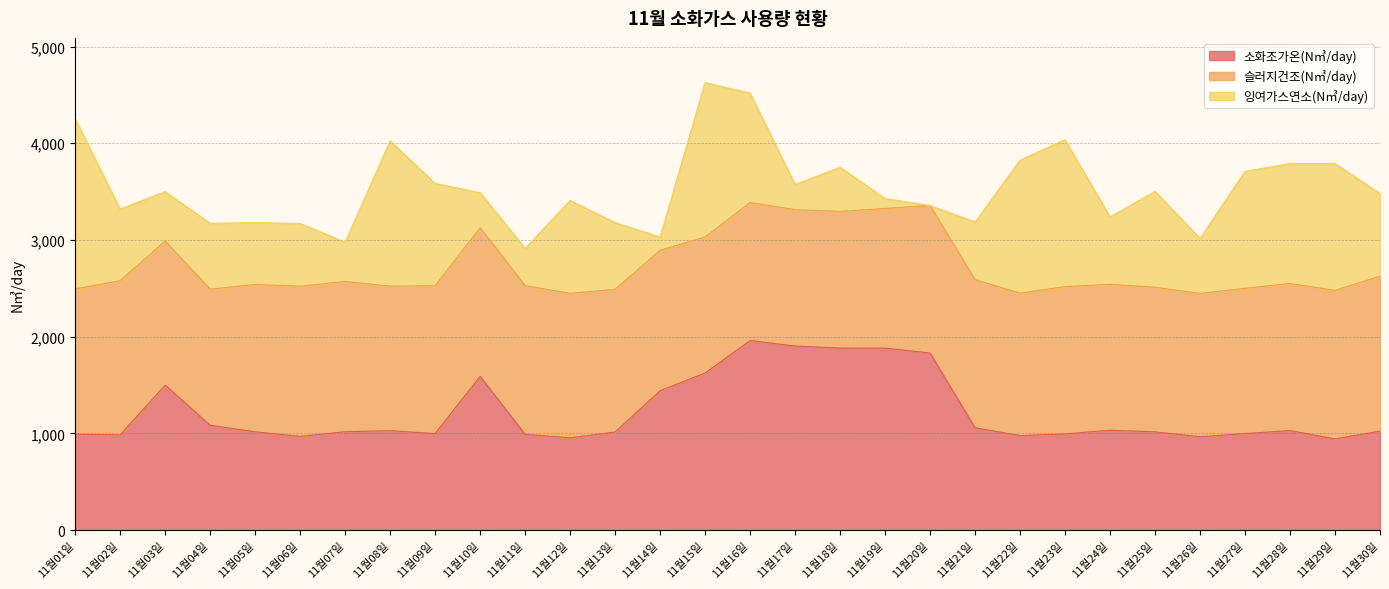

What position from the left is 11월28일?

28